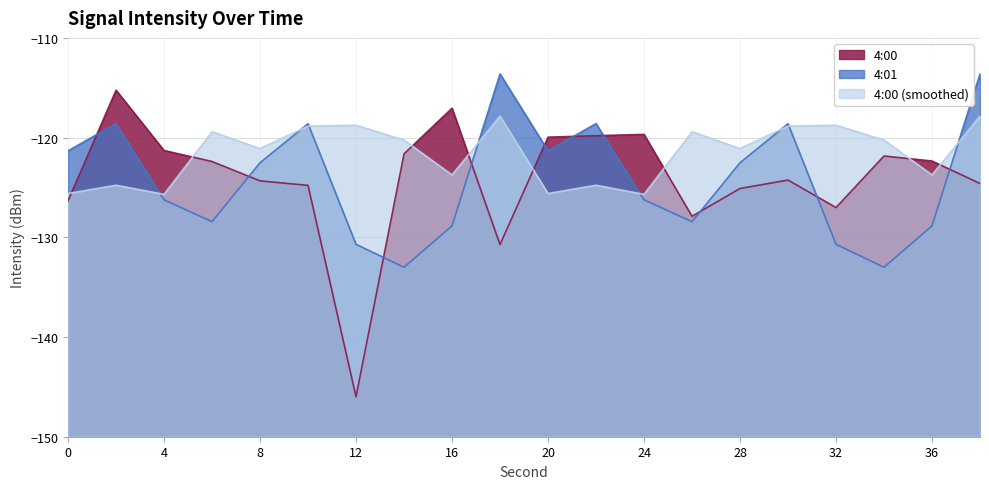

Reading left to right, list all the values displayed in this chart.

4:00: -126.3	-115.2	-121.3	-122.4	-124.3	-124.8	-146.0	-121.6	-117.1	-130.7	-120.0	-119.8	-119.7	-127.9	-125.1	-124.3	-127.0	-121.8	-122.3	-124.6
4:01: -121.3	-118.6	-126.2	-128.4	-122.5	-118.6	-130.7	-133.0	-128.9	-113.6	-121.3	-118.6	-126.2	-128.4	-122.5	-118.6	-130.7	-133.0	-128.9	-113.6
4:00 (smoothed): -125.6	-124.8	-125.7	-119.4	-121.1	-118.8	-118.8	-120.2	-123.7	-117.8	-125.6	-124.8	-125.7	-119.4	-121.1	-118.8	-118.8	-120.2	-123.7	-117.8